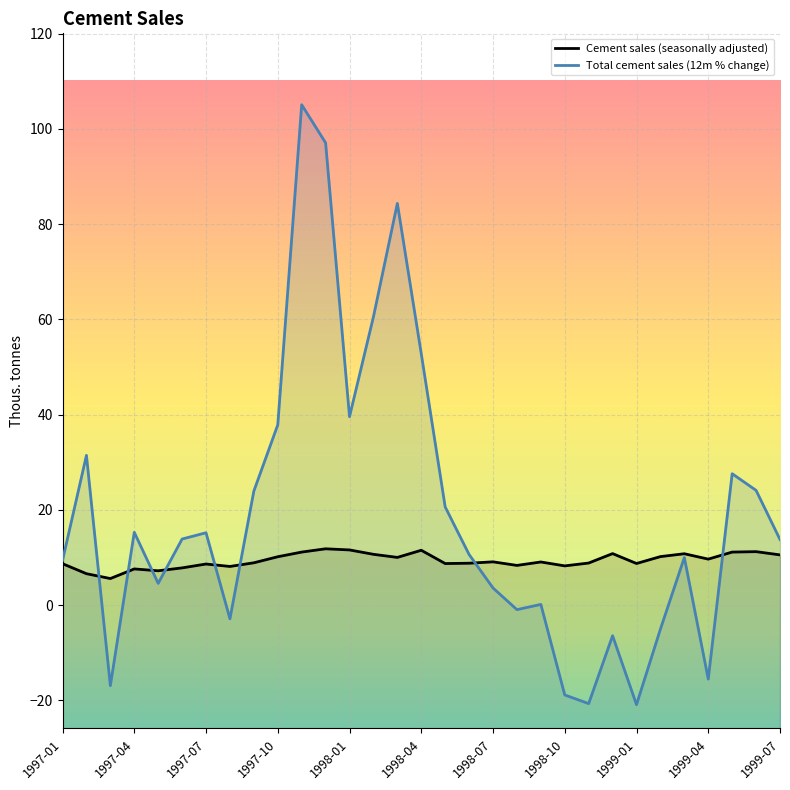

Between 17 and 30, which series saw the biggest shift?

Total cement sales (12m % change)